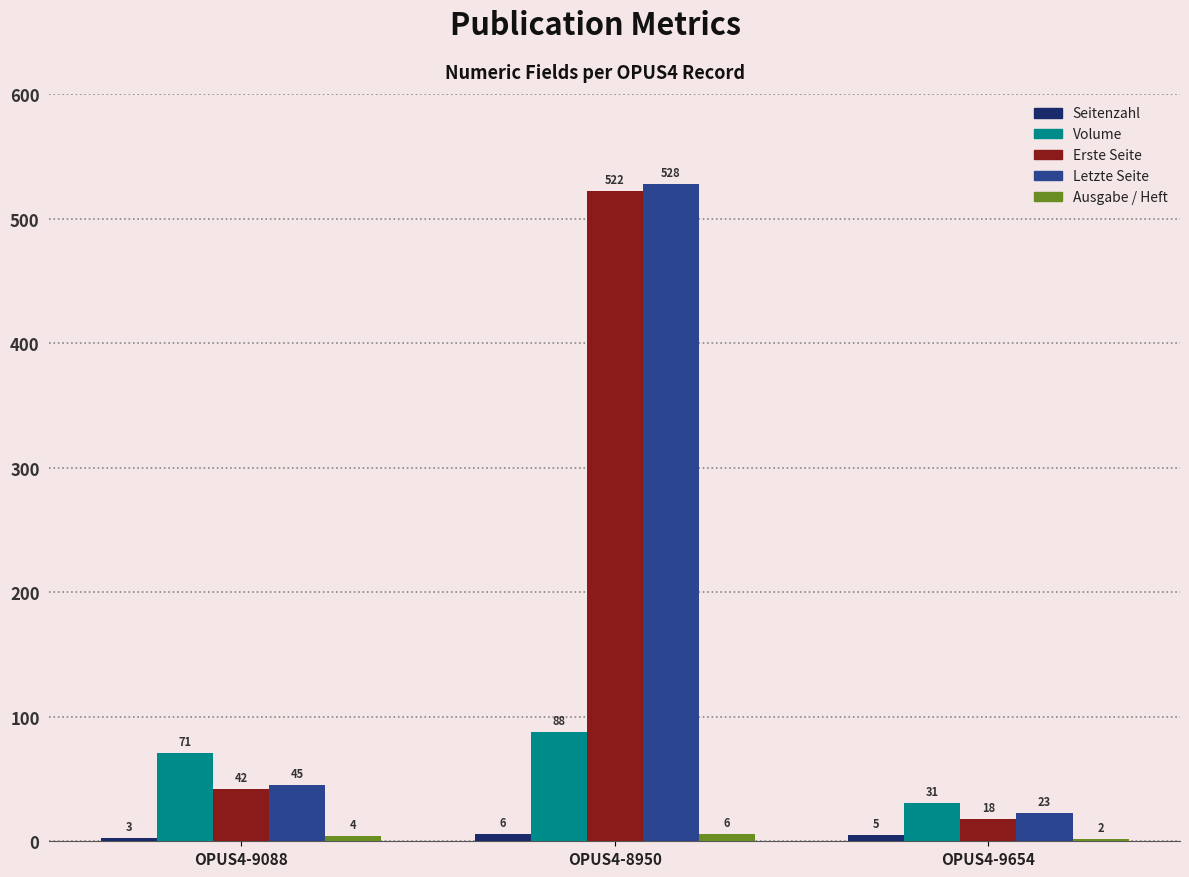

The value of Letzte Seite at OPUS4-8950 is 528. True or false?

True